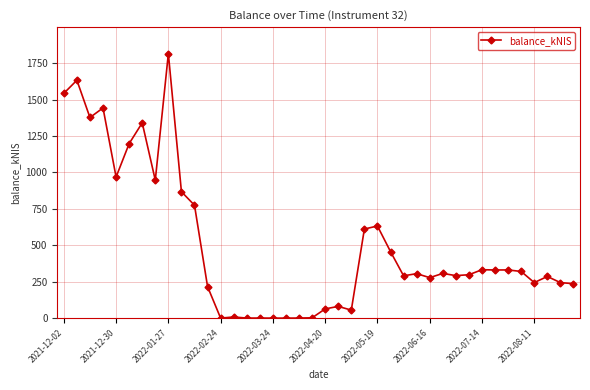

What is the value of the 7th point from the left?

1340.8